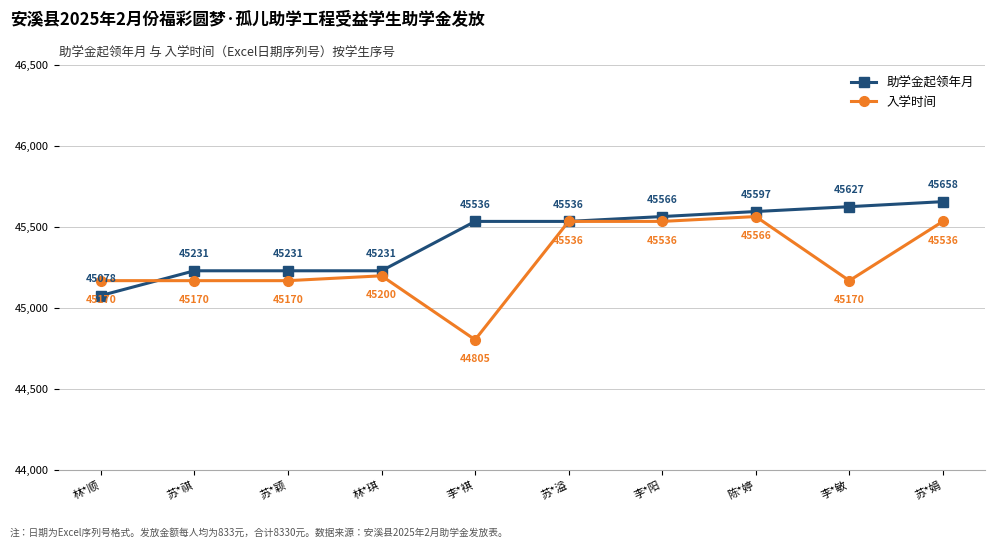

Which series has the largest total across all categories?

助学金起领年月